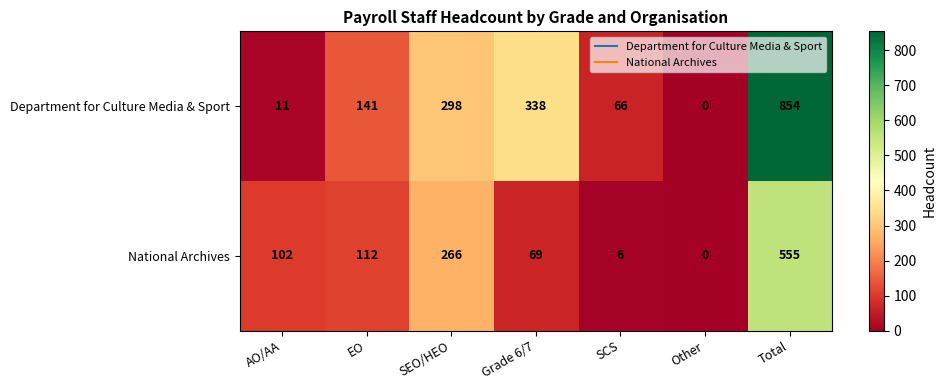

How many distinct data groups are displayed?

2